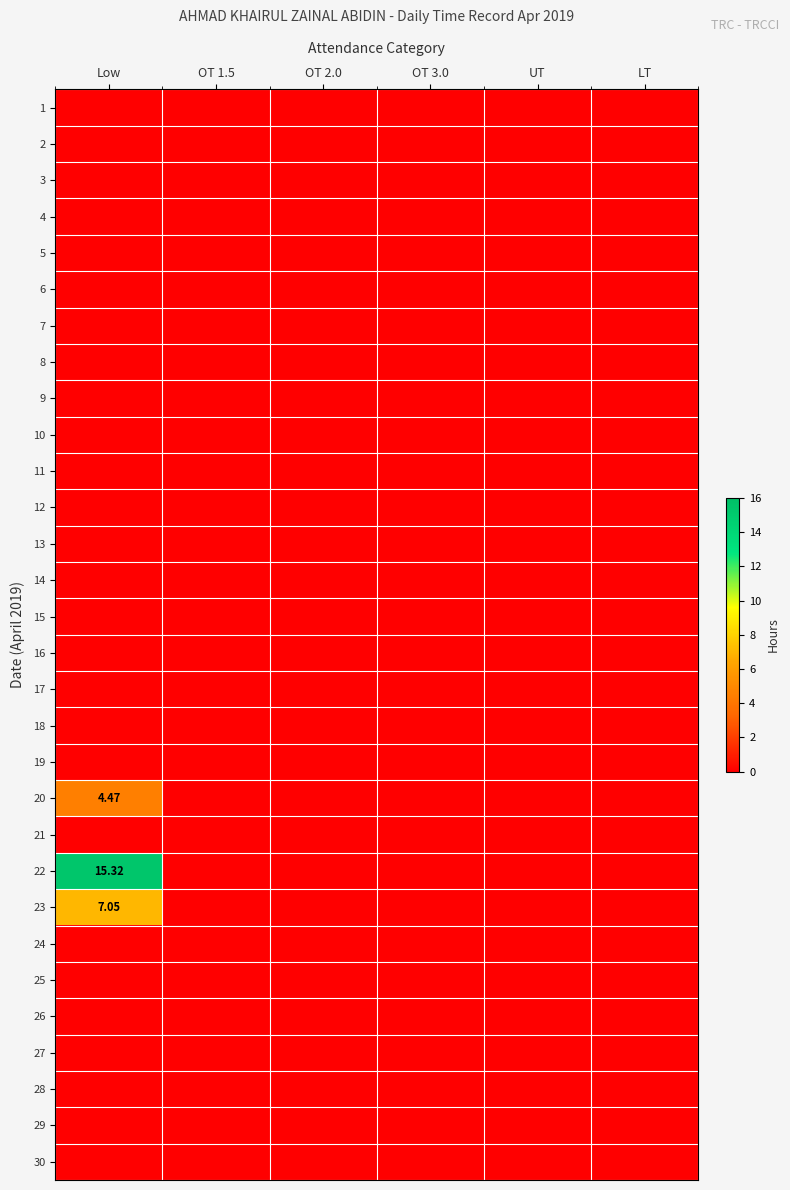

At how many categories does at least one series exceed 9?

1